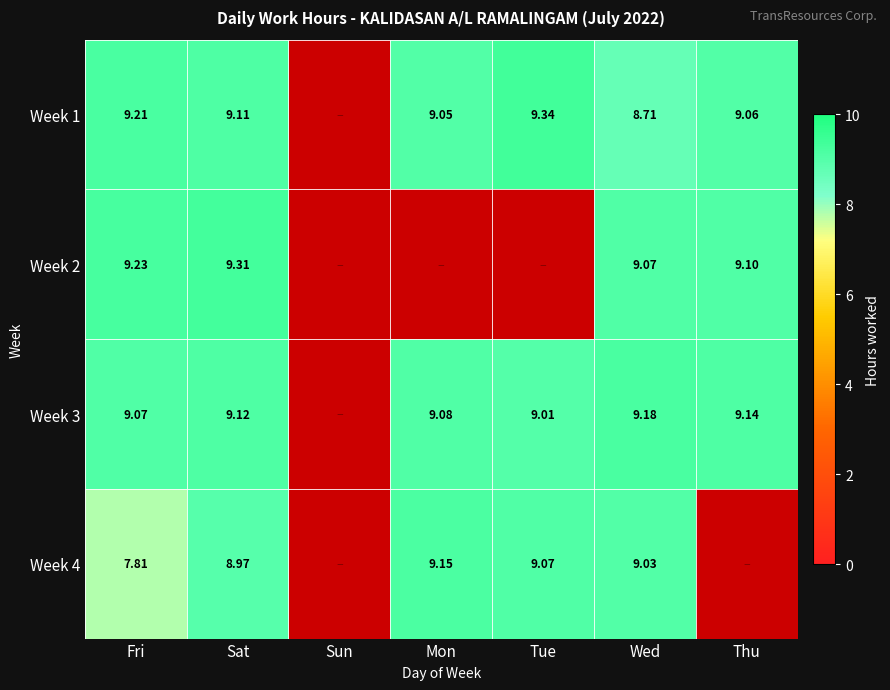

Is the value of Week 1 at Tue greater than the value of Week 2 at Wed?

Yes